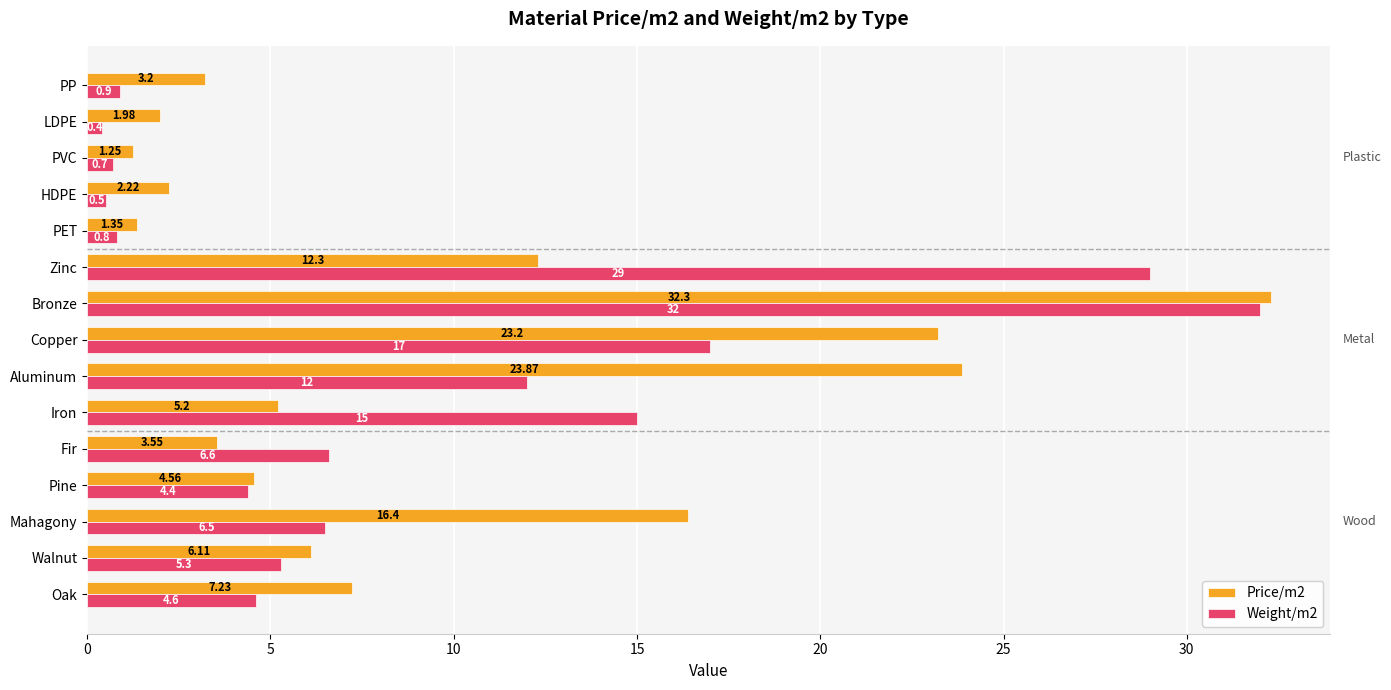

How many values in the Weight/m2 series exceed 5?

8